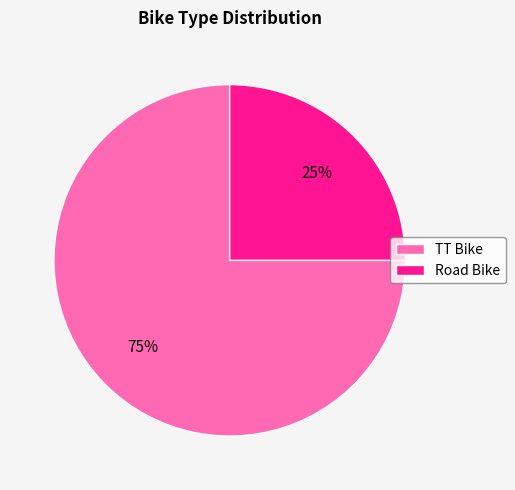

What percentage is the Road Bike slice, to the nearest percent?

25%